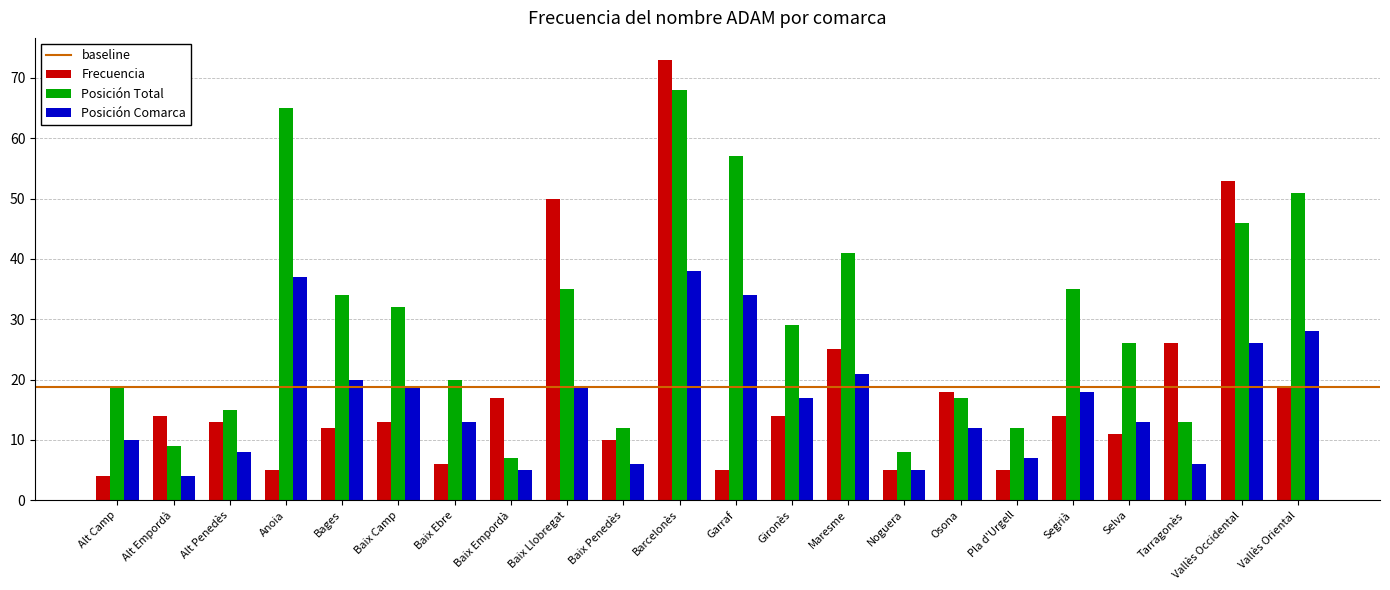

What position from the left is Maresme?

14